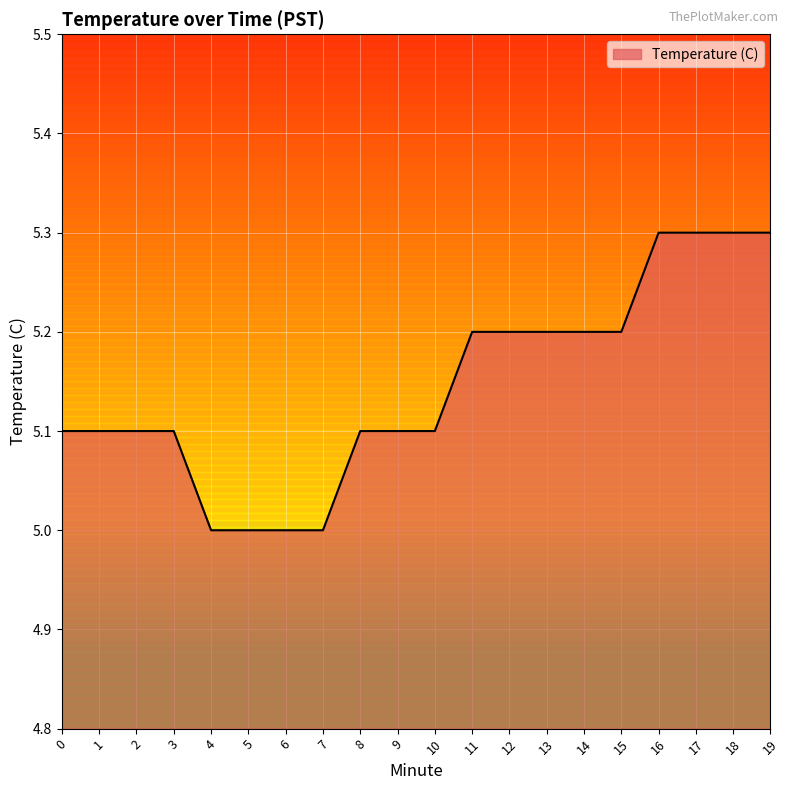

What is the difference between the maximum and second lowest values?

0.3